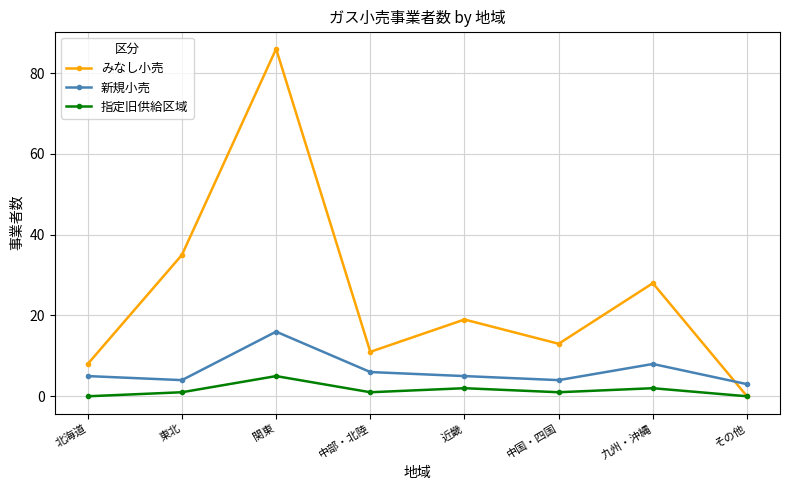

What is the label of the 1st point from the left?

北海道